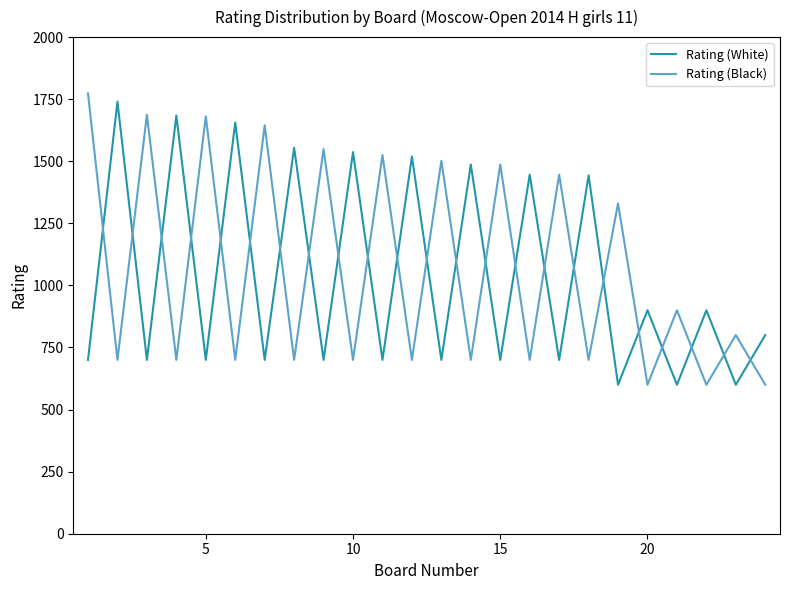

After their last crossing, which series has the higher values: Rating (White) or Rating (Black)?

Rating (White)